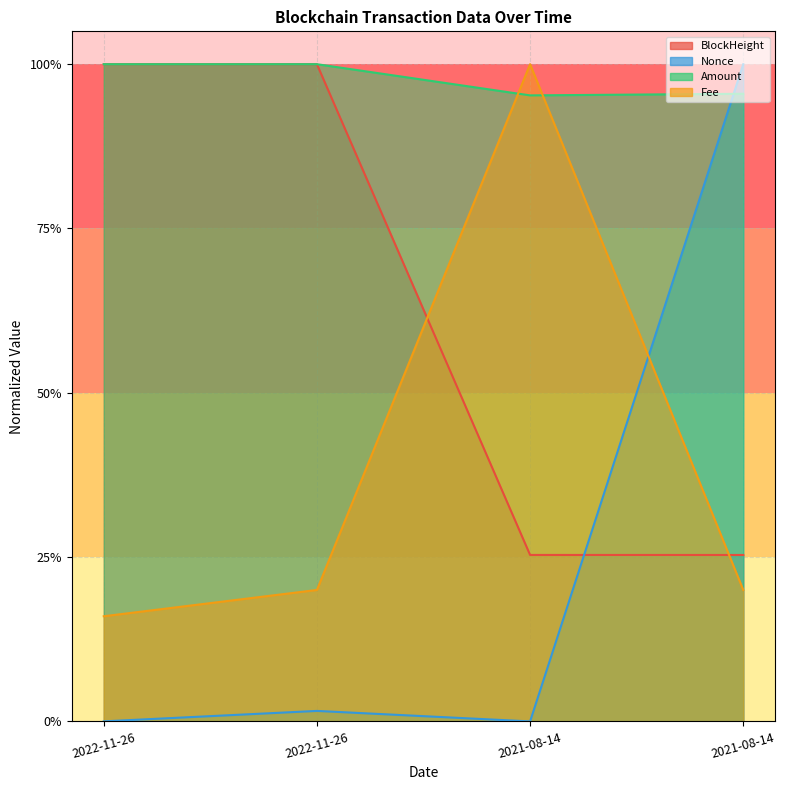

At 2021-08-14, list the series in order from largest to smallest.

Fee, Amount, BlockHeight, Nonce